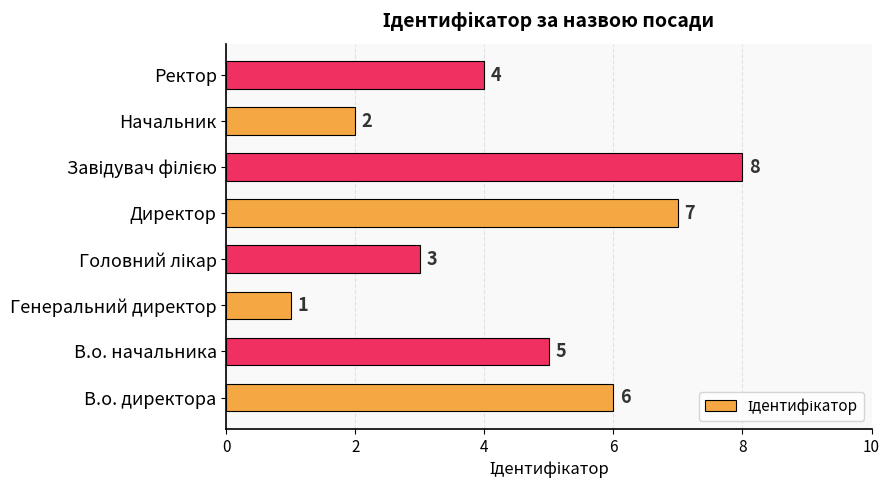

How many bars are there in total?

8